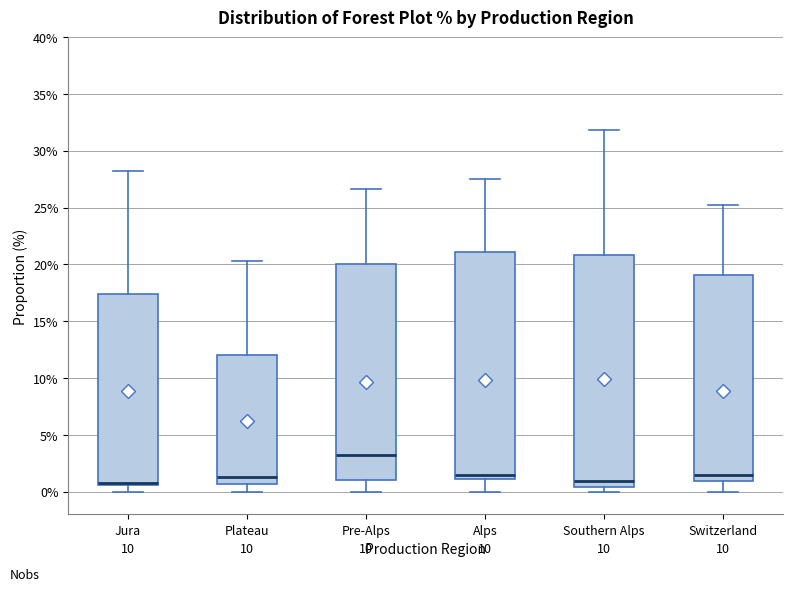

Where is the upper edge of the box for Jura on the y-axis? The values are not printed on the chart, so give them approximately, as read against the axis.

17.5